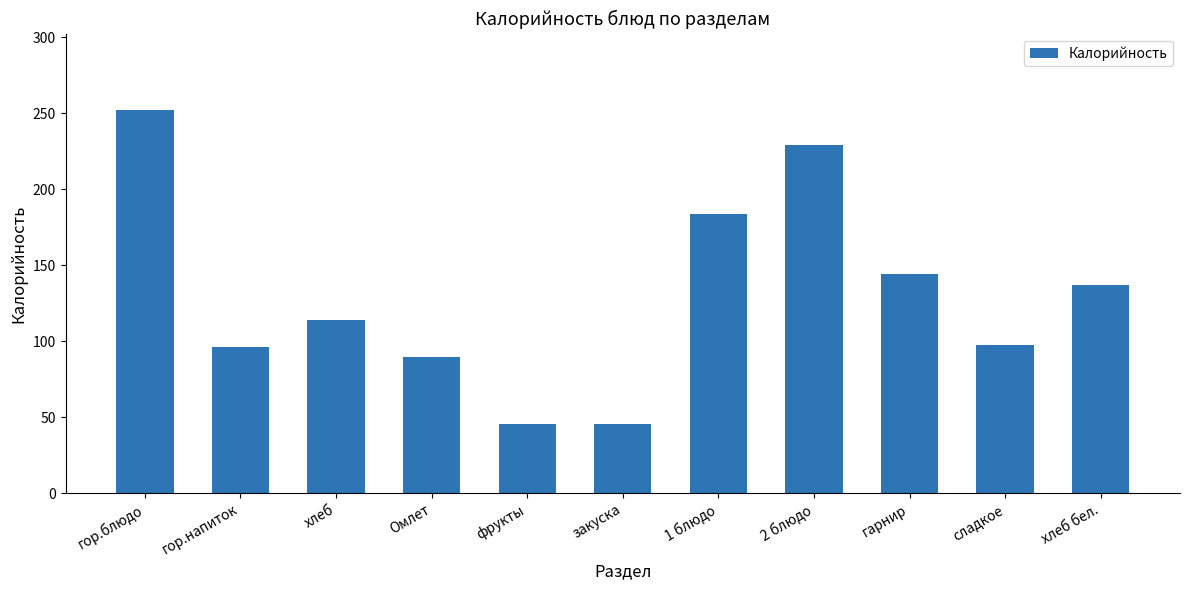

What is the change in value from гор.блюдо to сладкое?

-154.5